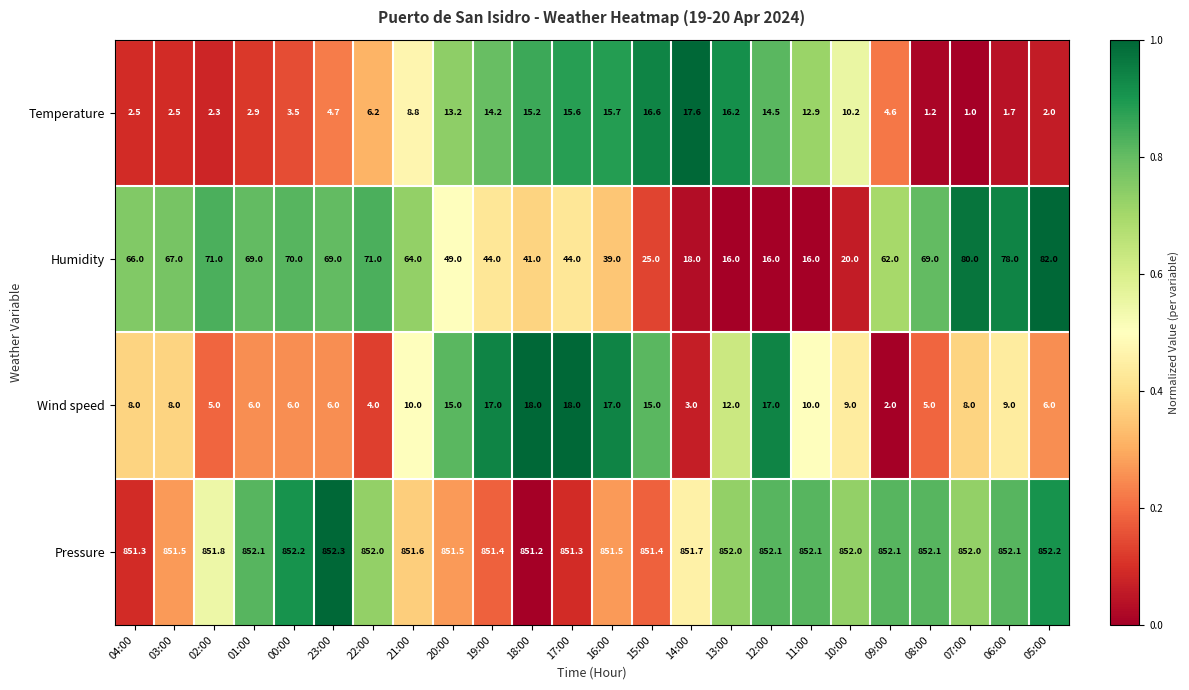

Which series has the largest total across all categories?

Pressure